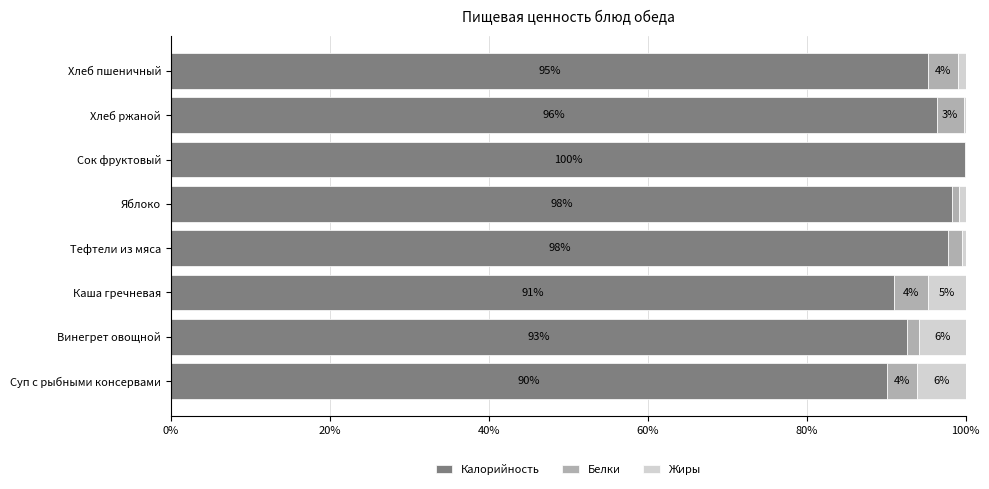

What is the total value across all series at Тефтели из мяса?

100.0